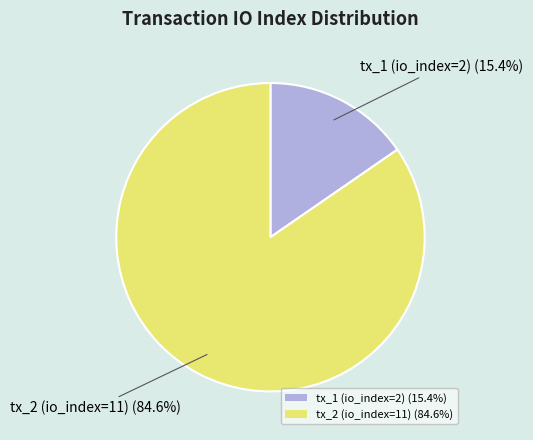

Is the sum of tx_1 (io_index=2) and tx_2 (io_index=11) greater than half?

Yes